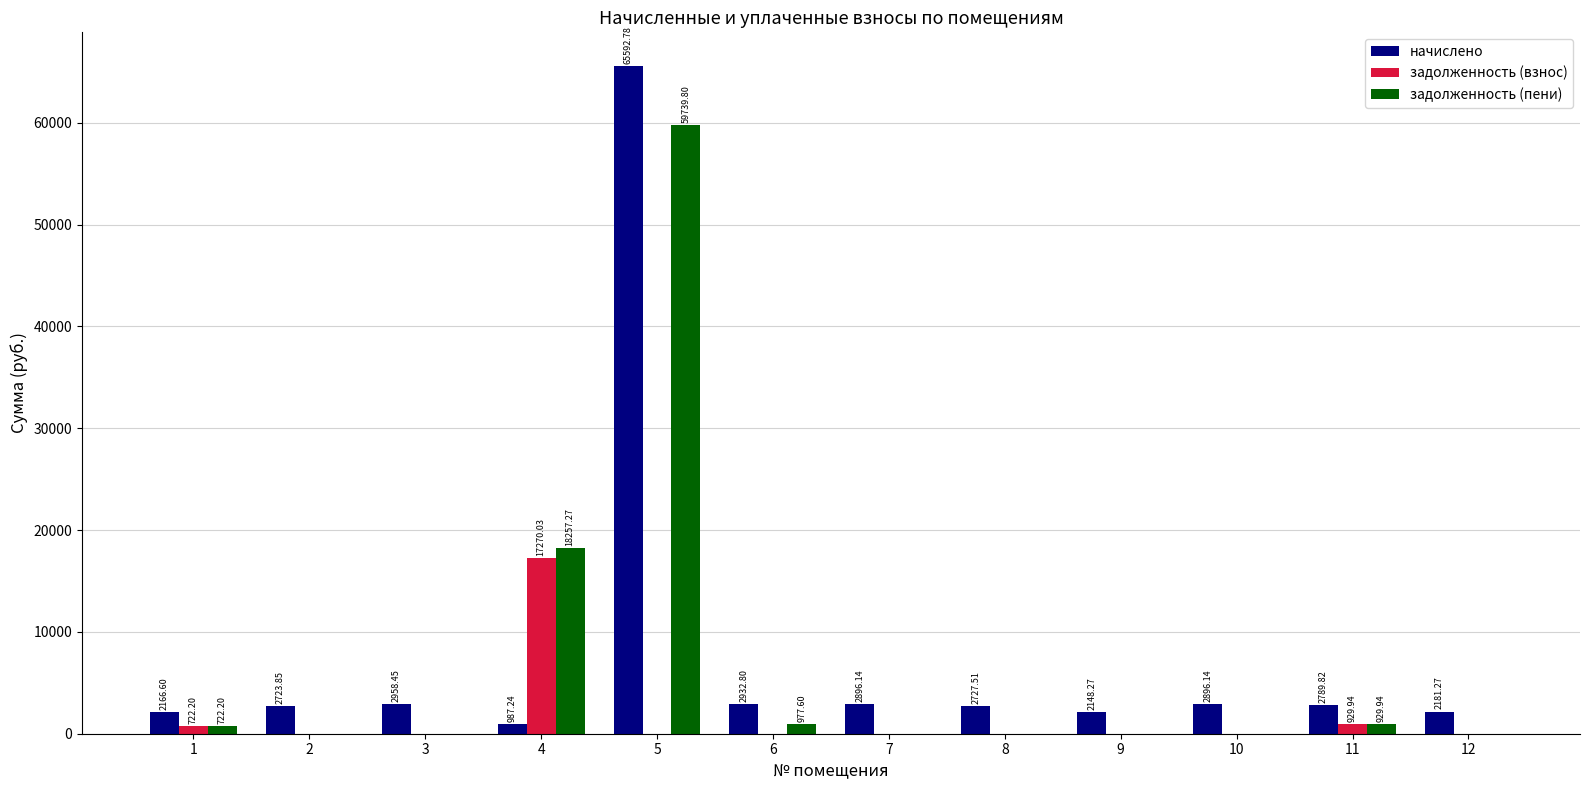

At which category is the sum across all series the highest?

5